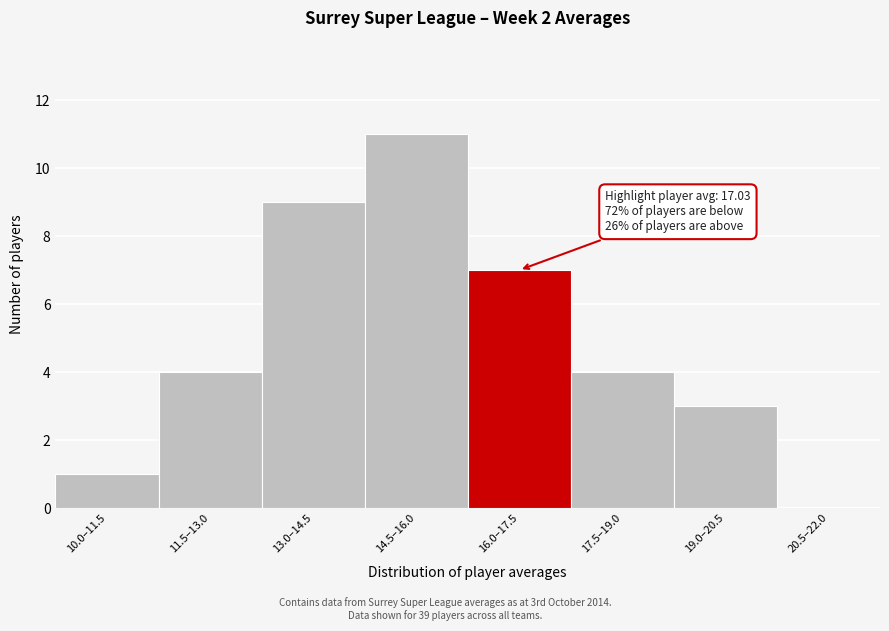

Reading right to left, extract all data points from this chart.

20.5–22.0=0	19.0–20.5=3	17.5–19.0=4	16.0–17.5=7	14.5–16.0=11	13.0–14.5=9	11.5–13.0=4	10.0–11.5=1